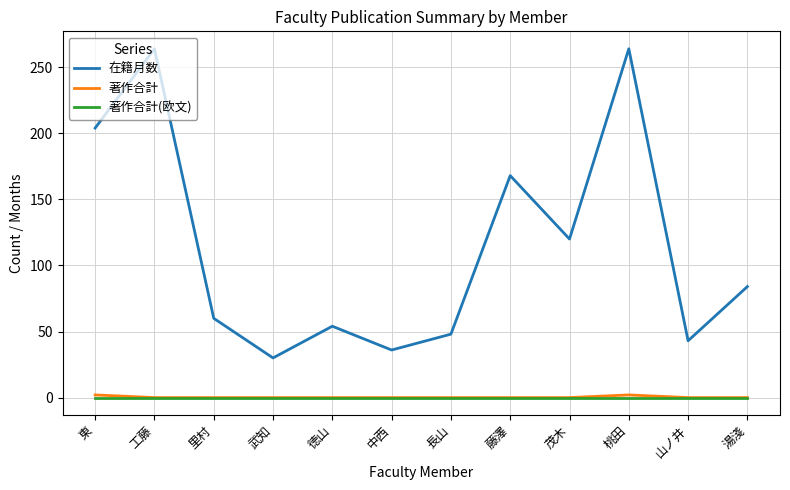

True or false: 著作合計 and 在籍月数 cross at least once.

False